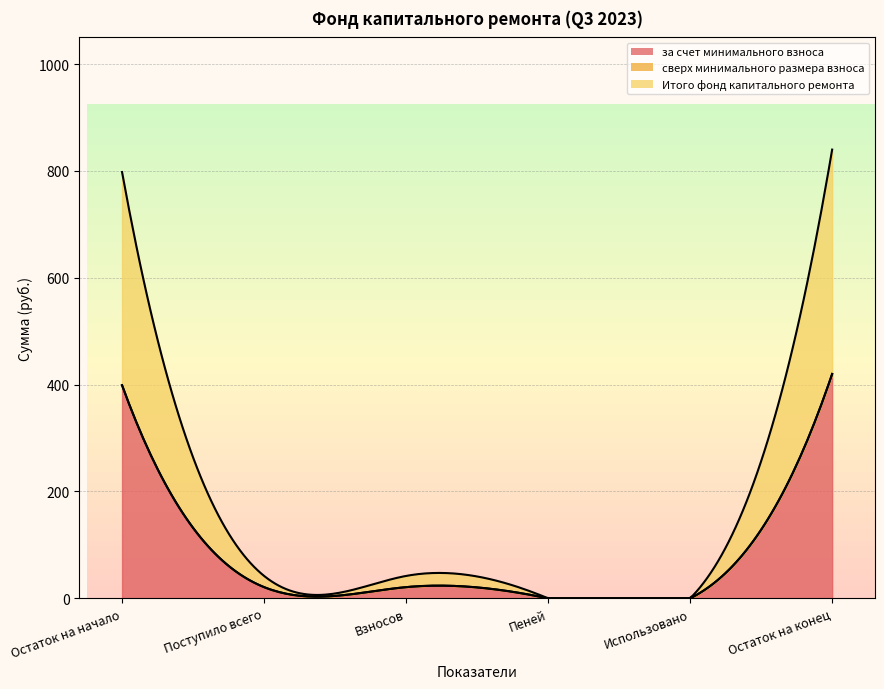

What is the label of the 4th point from the left?

Пеней